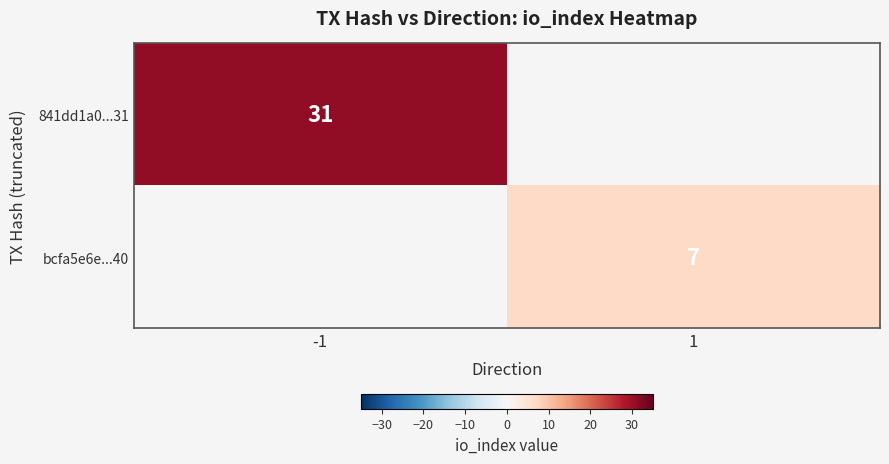

The value of 841dd1a0...31 at -1 is 31. True or false?

True